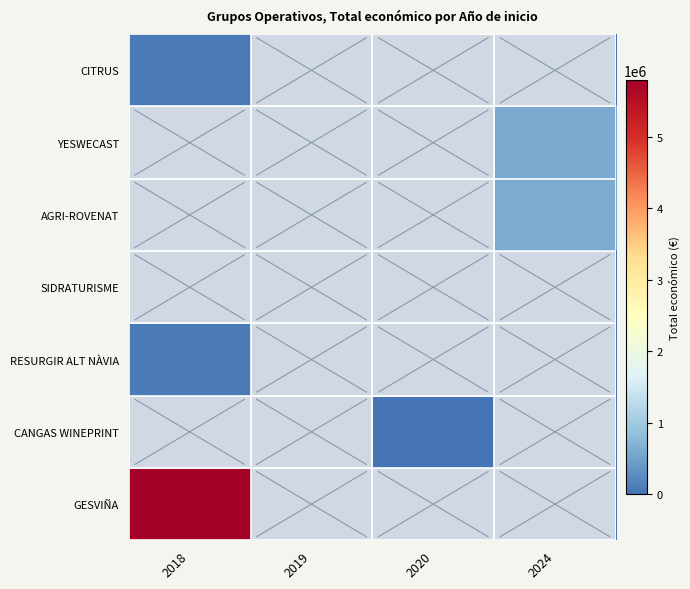

Reading left to right, extract all data points from this chart.

CITRUS: 2018=46300	2019=0	2020=0	2024=0
YESWECAST: 2018=0	2019=0	2020=0	2024=599792
AGRI-ROVENAT: 2018=0	2019=0	2020=0	2024=615375
SIDRATURISME: 2018=0	2019=0	2020=0	2024=0
RESURGIR ALT NÀVIA: 2018=90474	2019=0	2020=0	2024=0
CANGAS WINEPRINT: 2018=0	2019=0	2020=10750	2024=0
GESVIÑA: 2018=5792221	2019=0	2020=0	2024=0